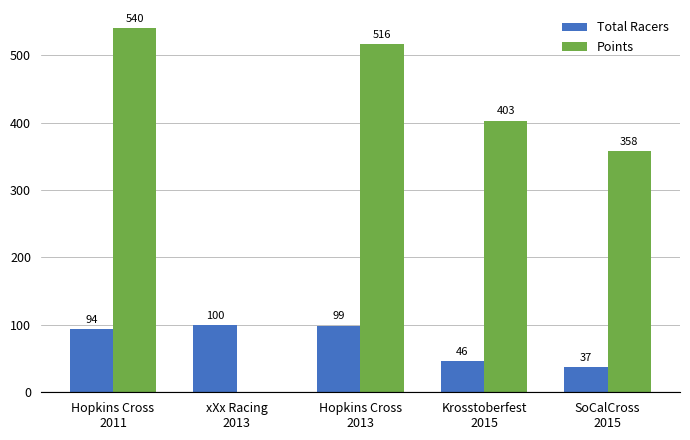

Which series has the largest total across all categories?

Points